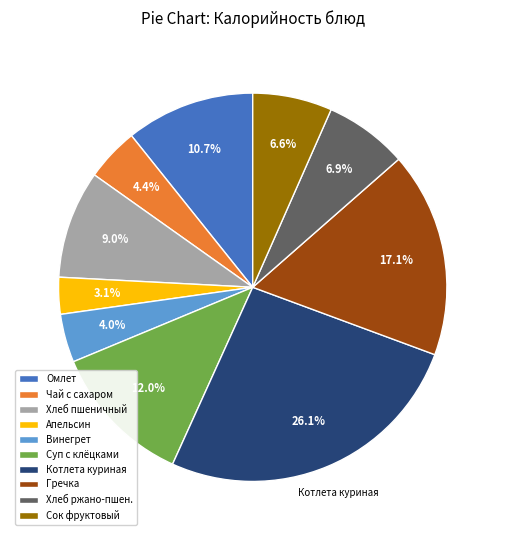

Which slice is the largest?

Котлета куриная